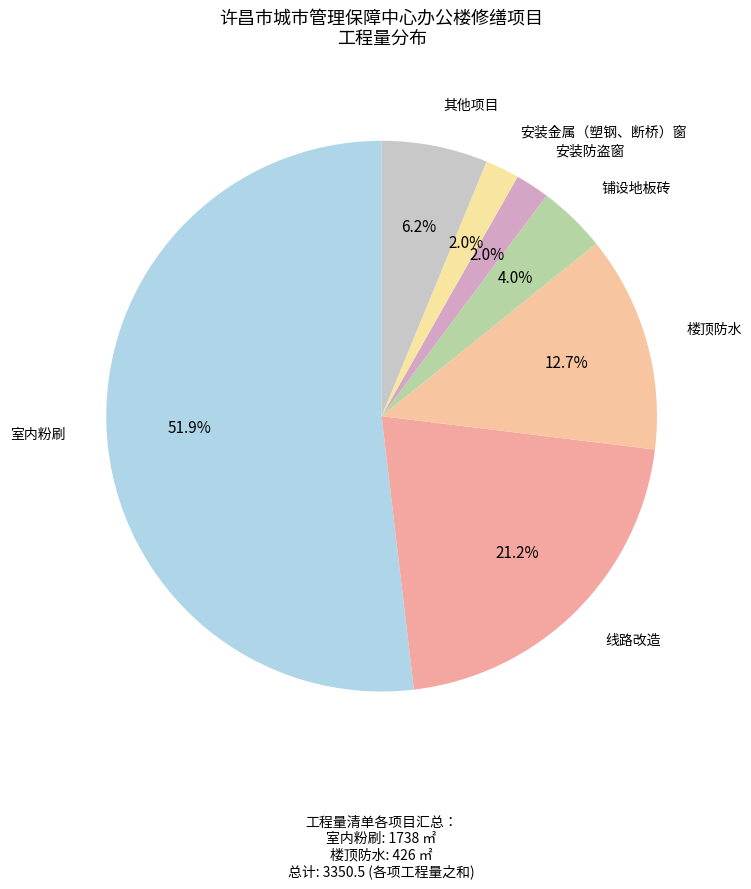

How many slices are in this pie chart?

7